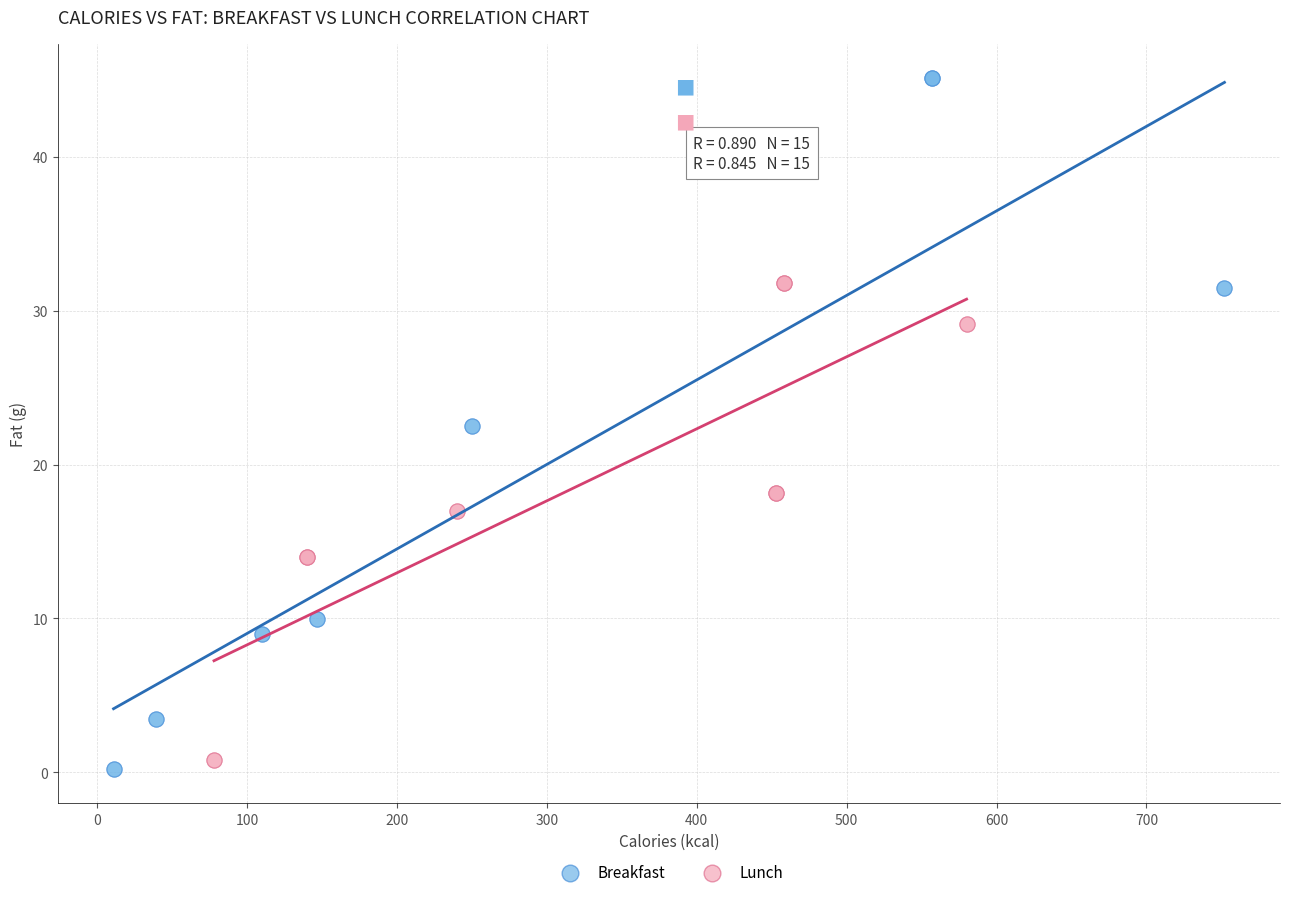

What are all the series names shown in the legend?

Breakfast, Lunch